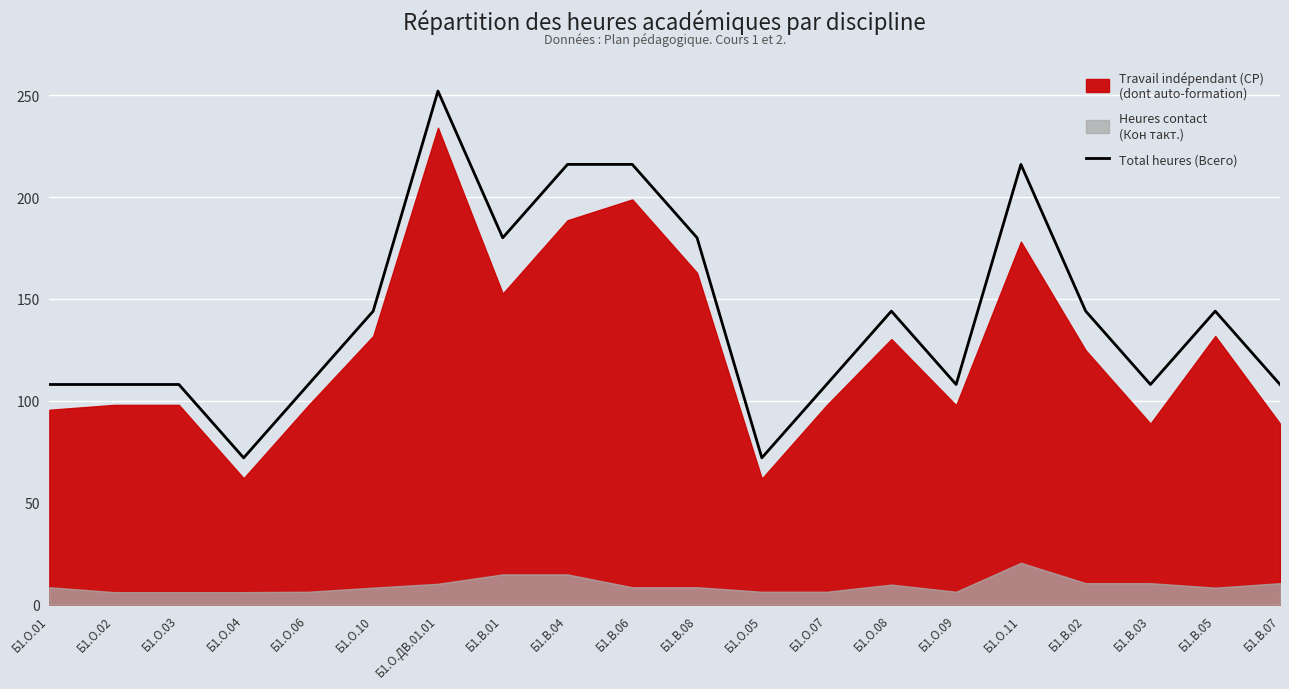

What is the label of the 15th point from the right?

Б1.О.10